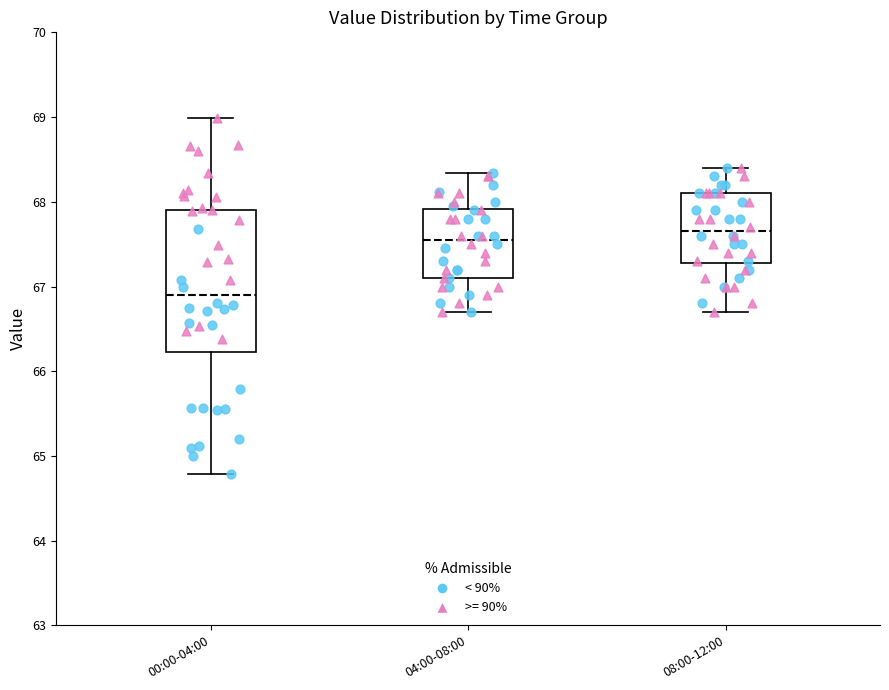

Where does the median line of the box for 08:00-12:00 sit on the y-axis? The values are not printed on the chart, so give them approximately, as read against the axis.

67.7